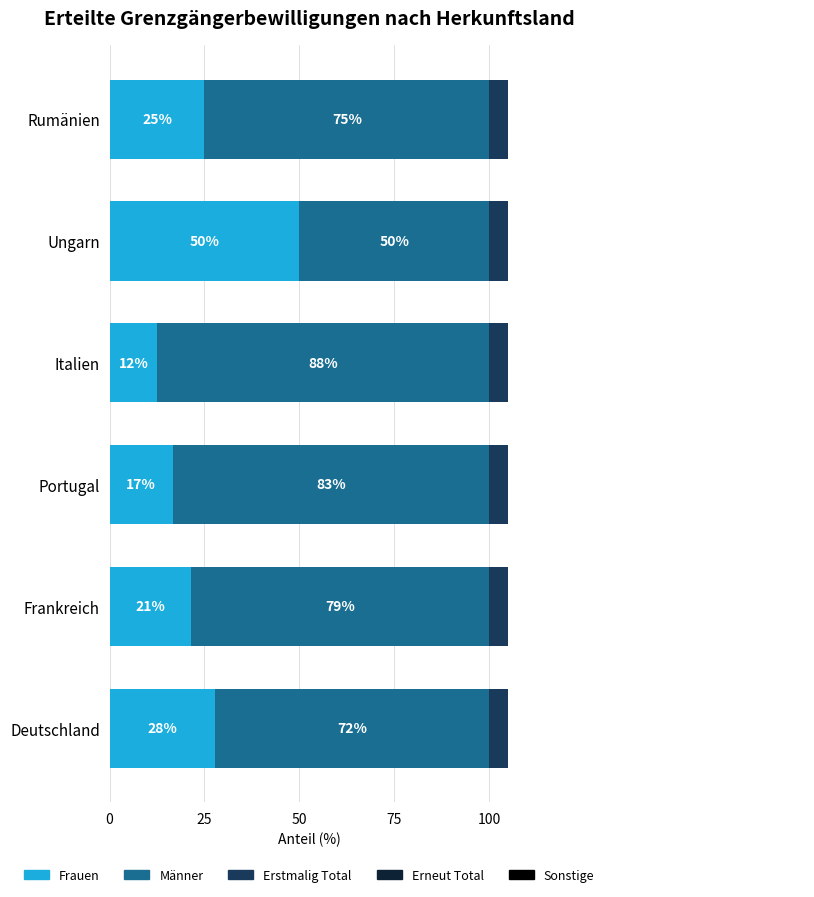

How many data points in Erstmalig Total are less than 50?

3